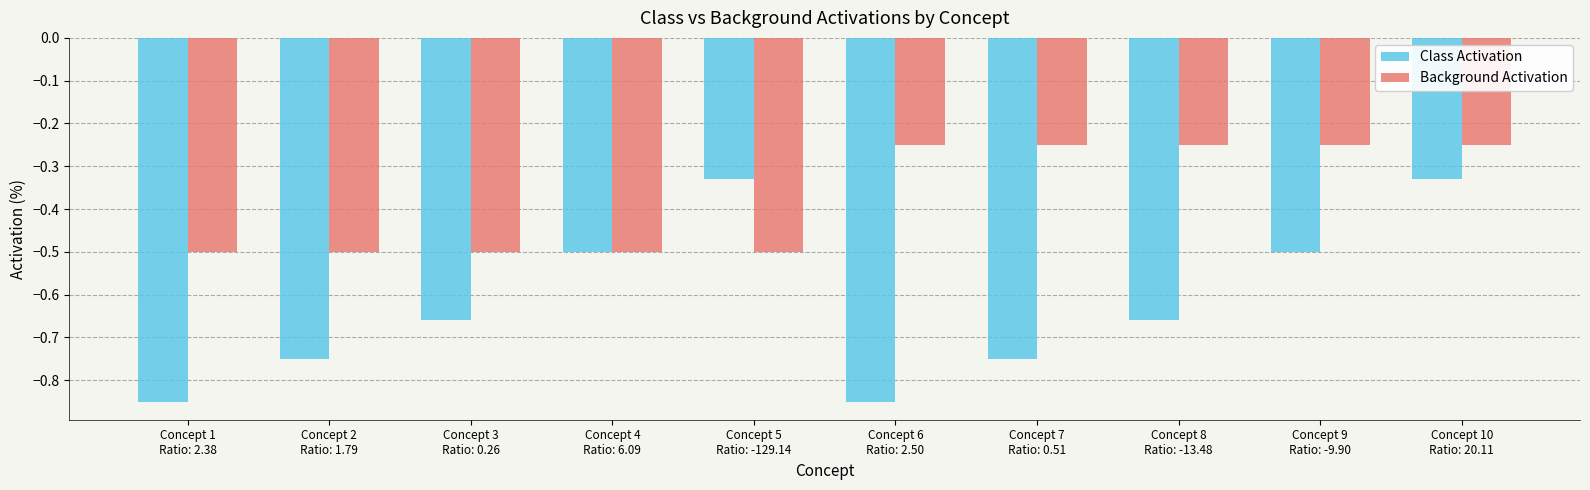

What is the minimum value for Background Activation?

-0.5